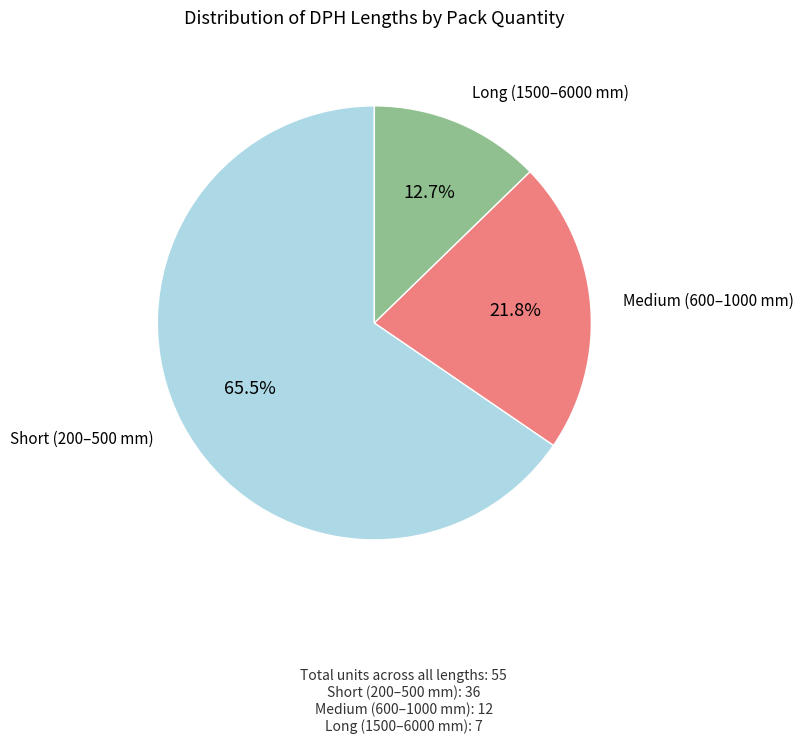

Rank the categories by value from highest to lowest.

Short (200–500 mm), Medium (600–1000 mm), Long (1500–6000 mm)